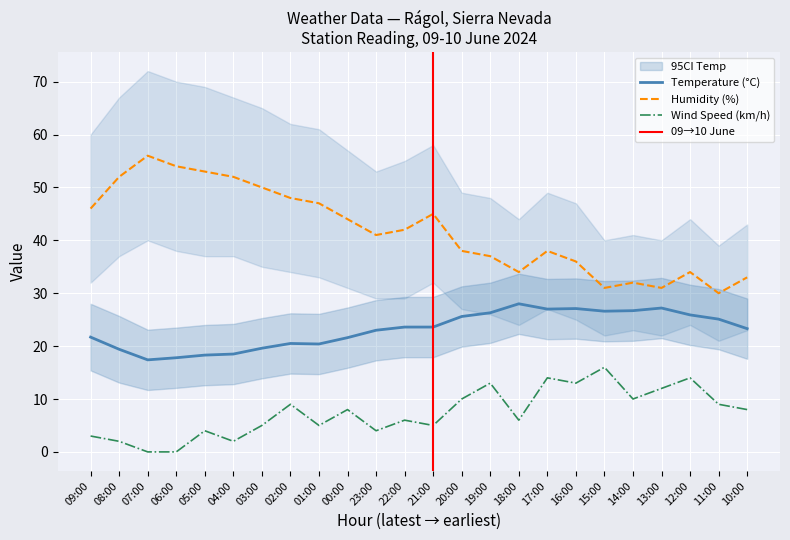

True or false: Wind Speed (km/h) and Temperature (°C) intersect in this chart.

False